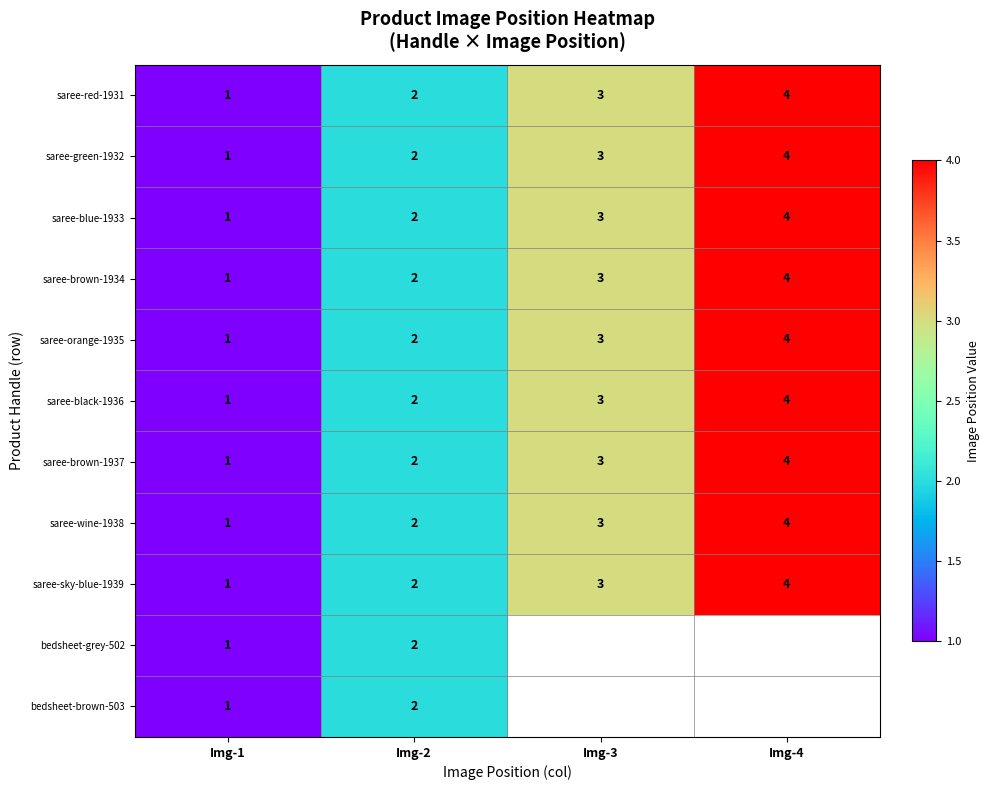

What is the maximum value for saree-green-1932?

4